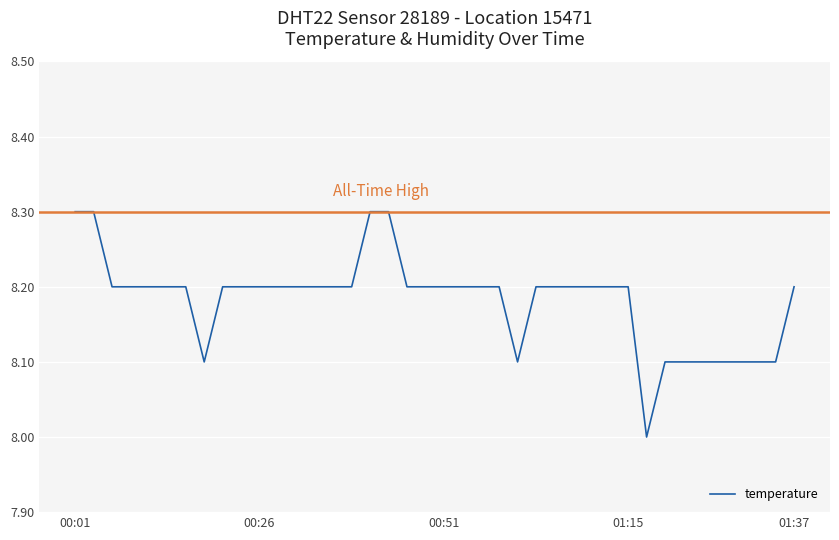

What is the greatest value displayed?

8.3